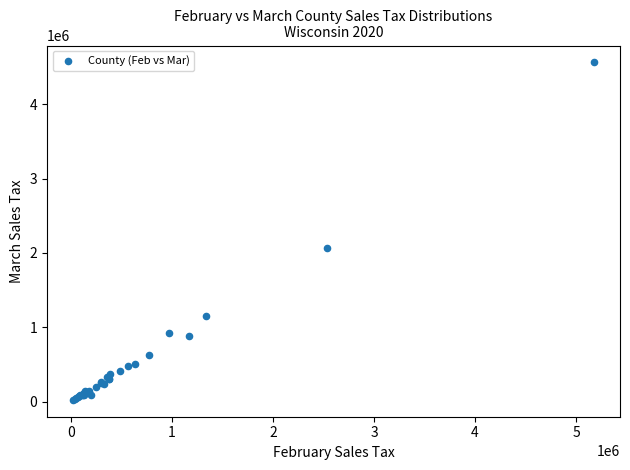

What Y value in the scatter plot is closest to 2294041?

2062878.0